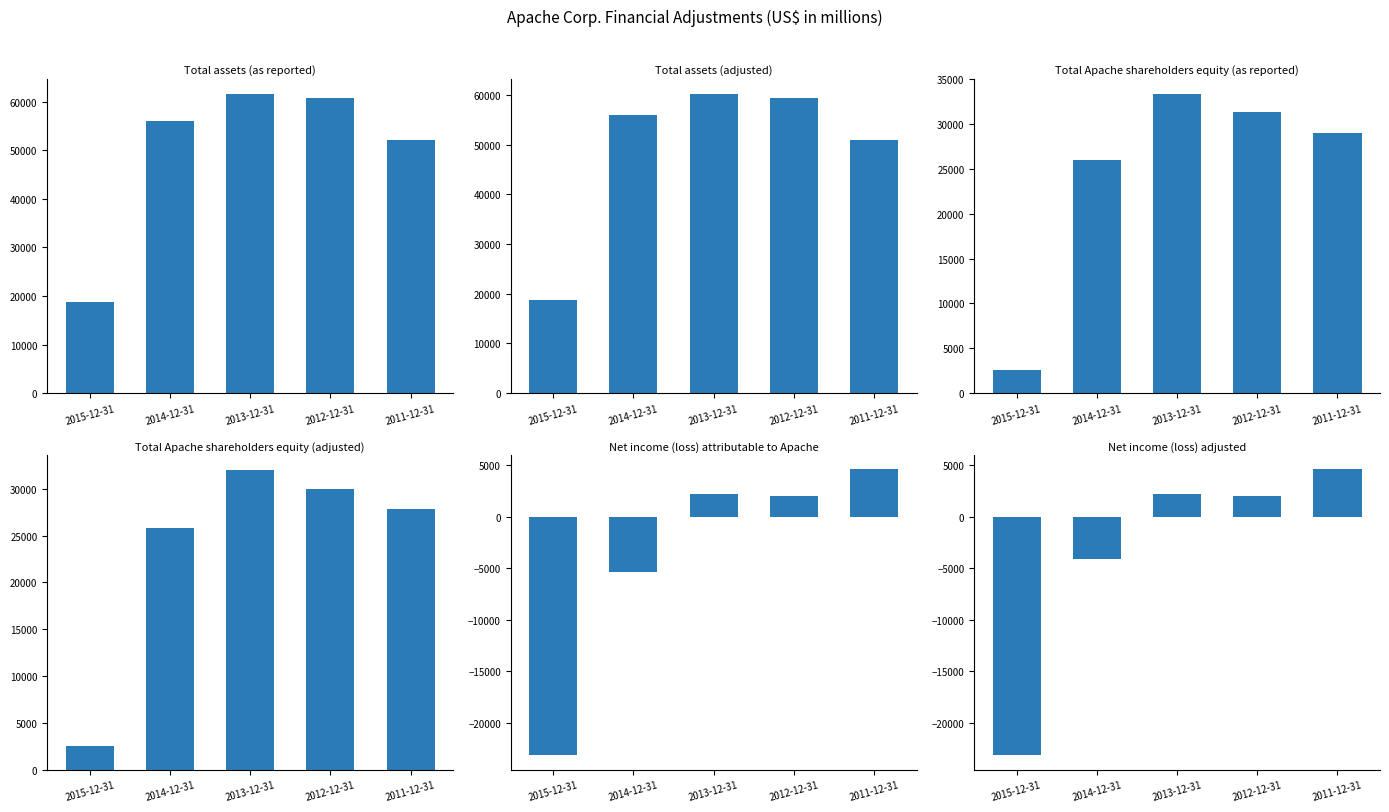

At which category is the sum across all series the highest?

2013-12-31